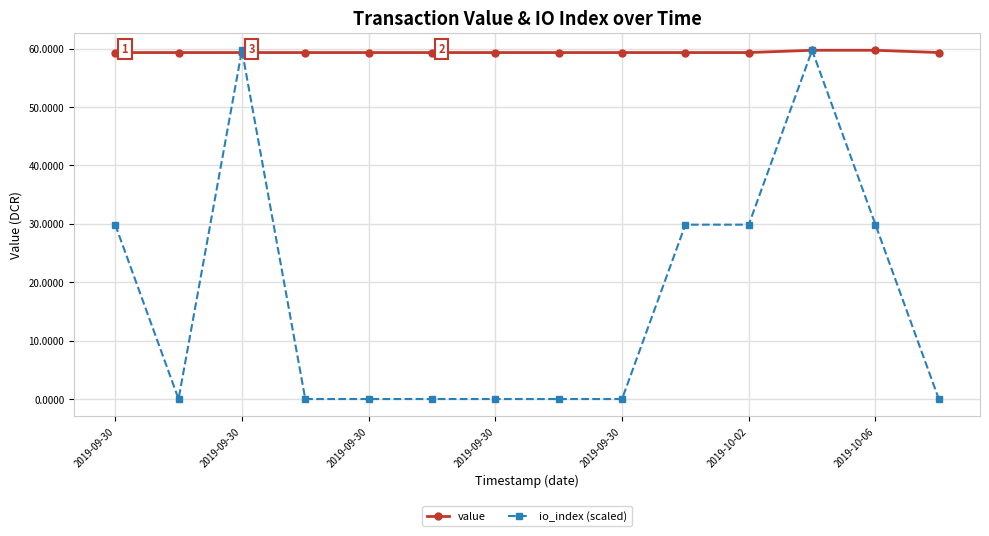

What is the value of the io_index (scaled) point at the 3rd from the left?

59.7